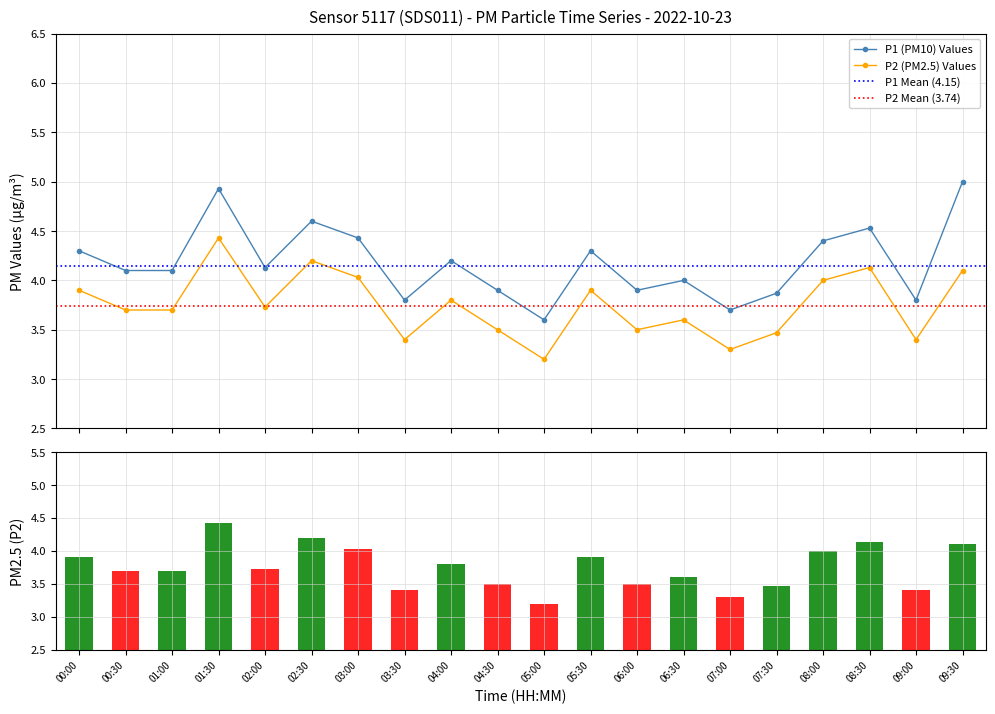

Rank the series by their maximum value, from highest to lowest.

P1, P2